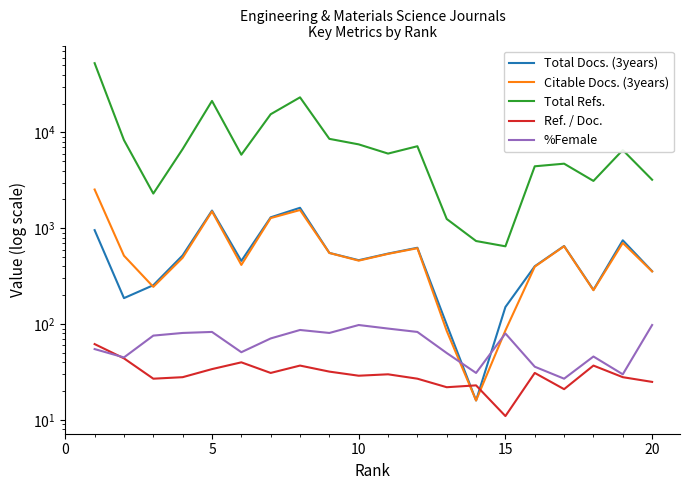

At how many categories does at least one series exceed 20431?

3